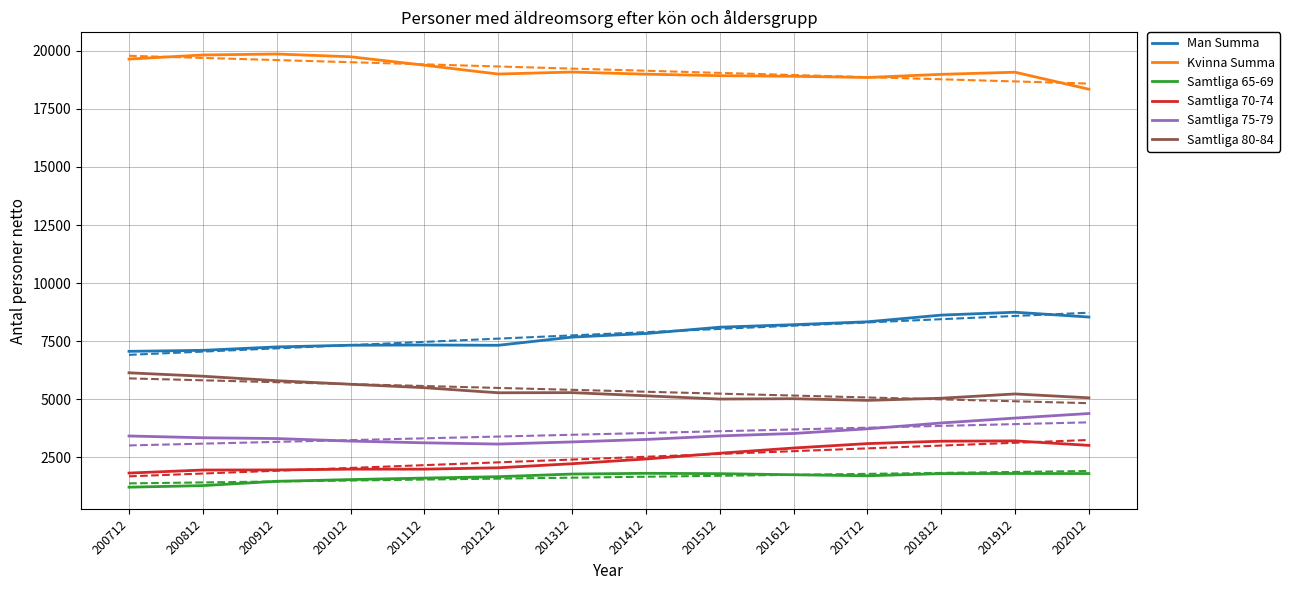

What is the sum of all Man Summa values?

109491